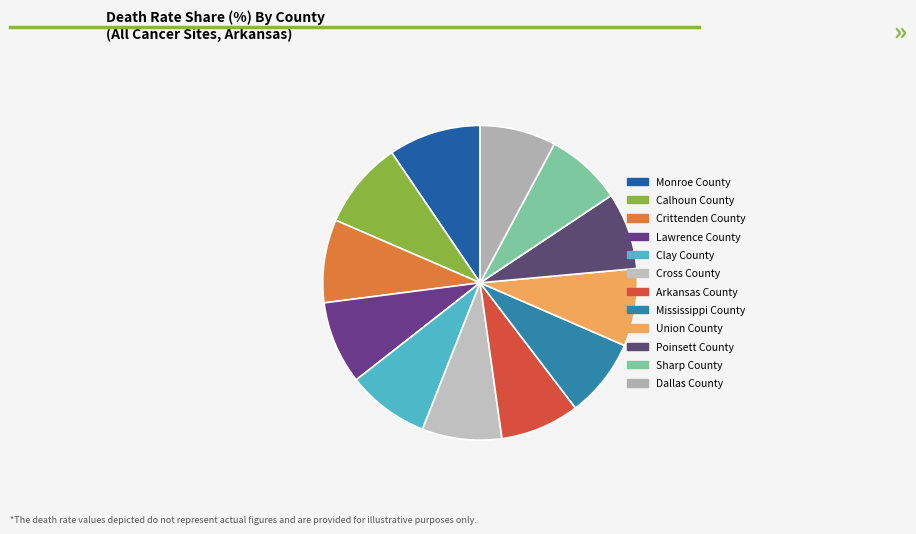

Count the number of slices in the pie.

12